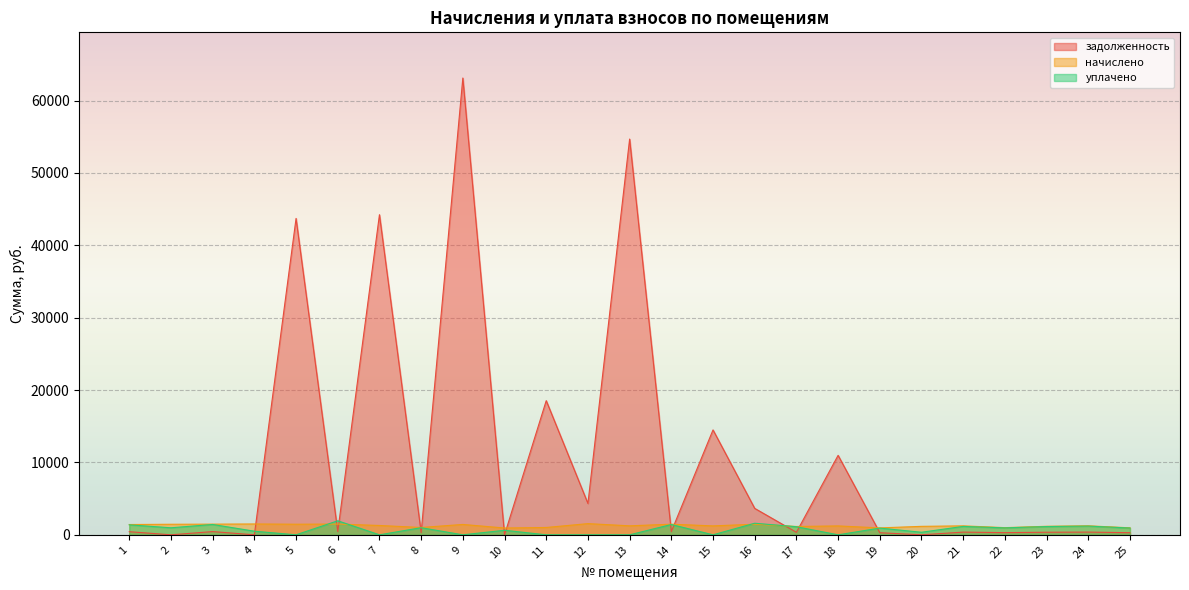

At which label does задолженность reach its minimum?

2